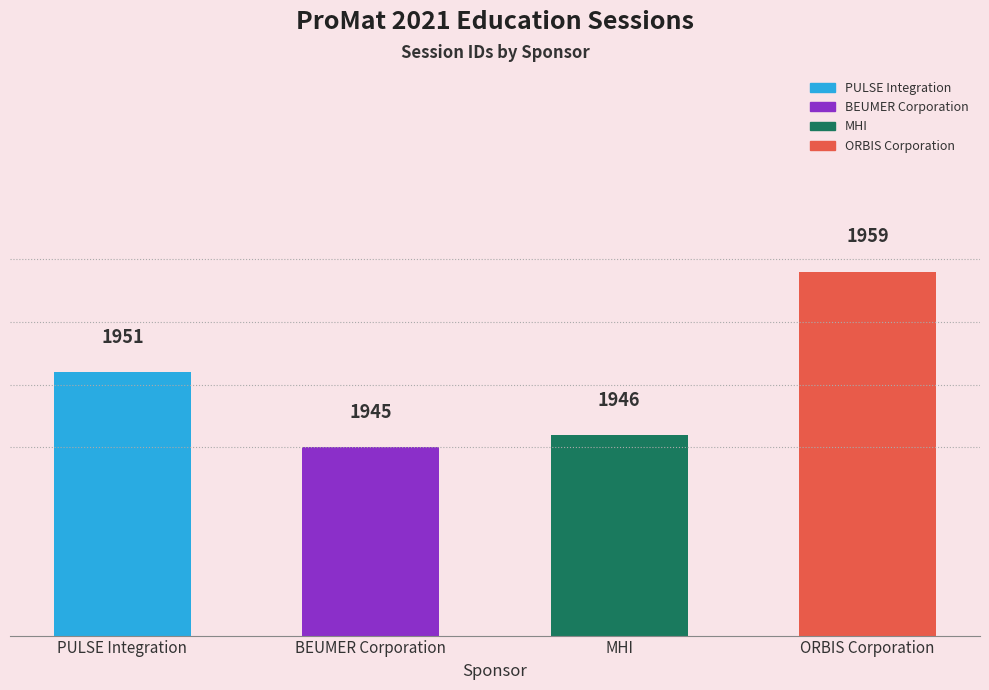

Which category has the lowest value across all series?

BEUMER Corporation